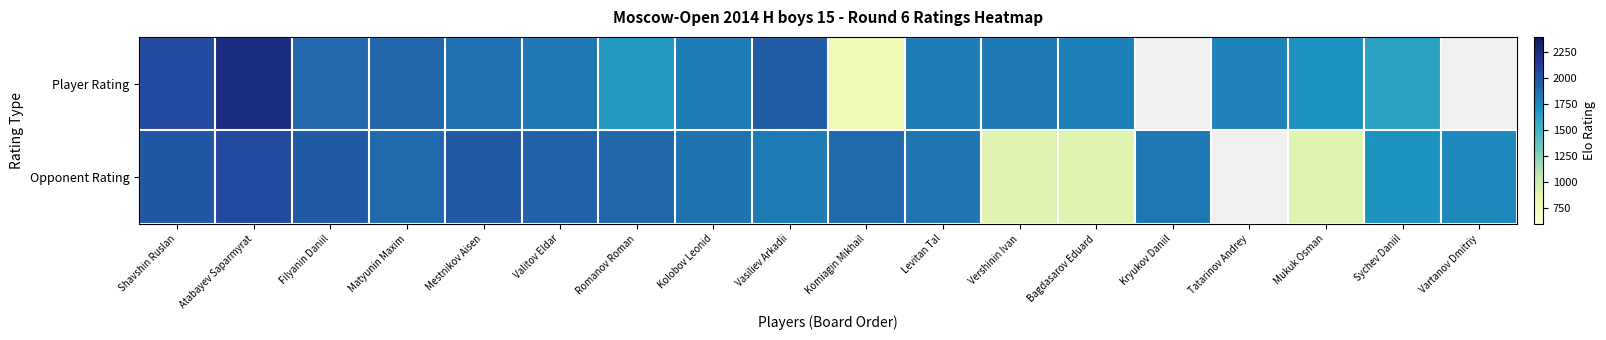

Between Sychev Daniil and Atabayev Saparmyrat, which is larger?

Atabayev Saparmyrat